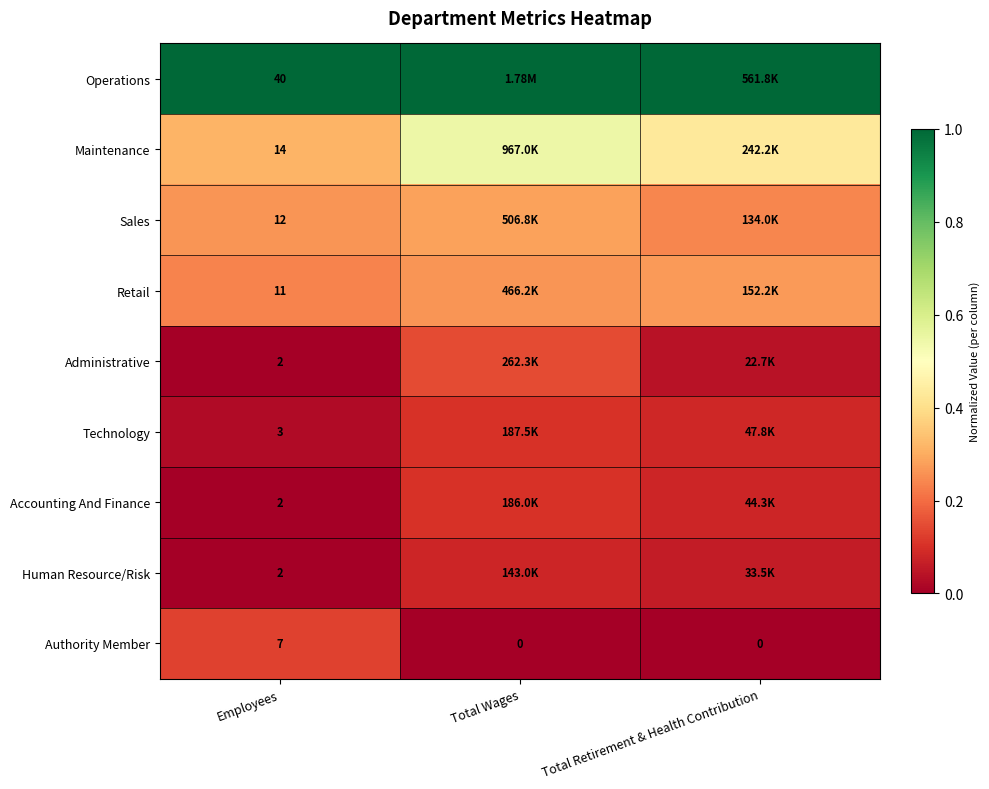

At which label does Authority Member reach its peak?

Employees